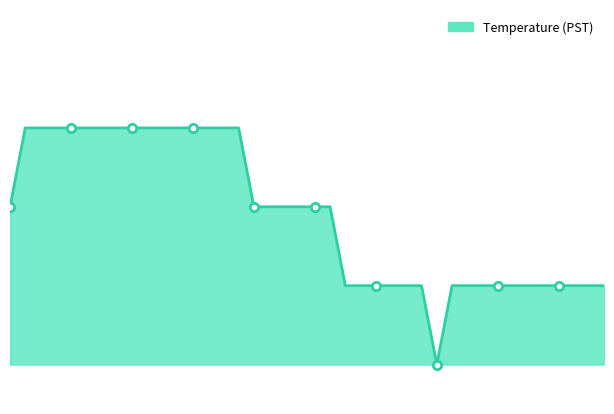

Approximately how many times larger is the value at 20 compared to 17?

1.0